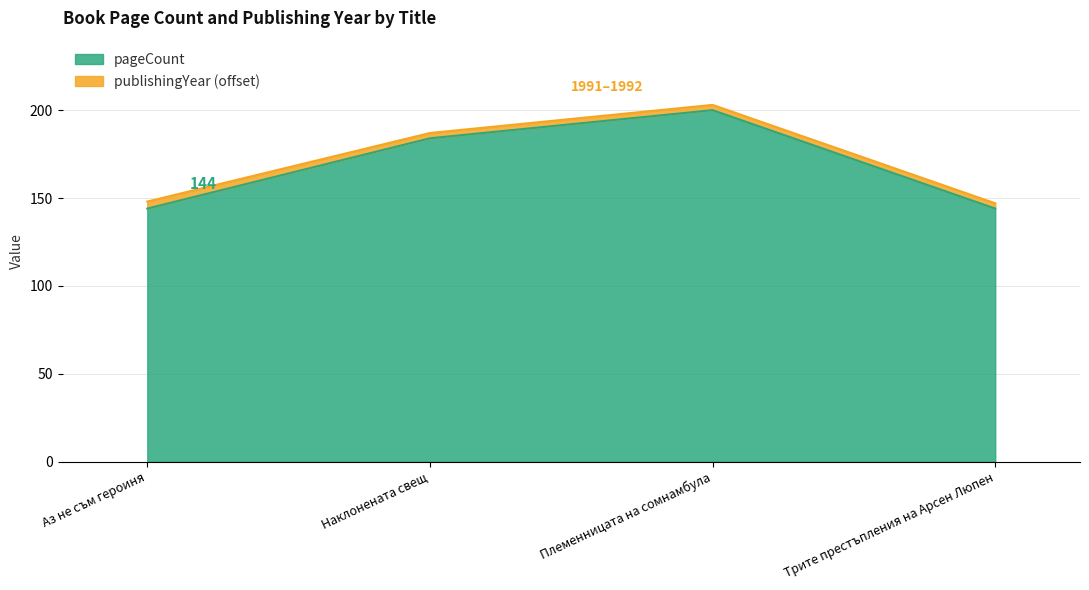

How many lines are shown in the chart?

2